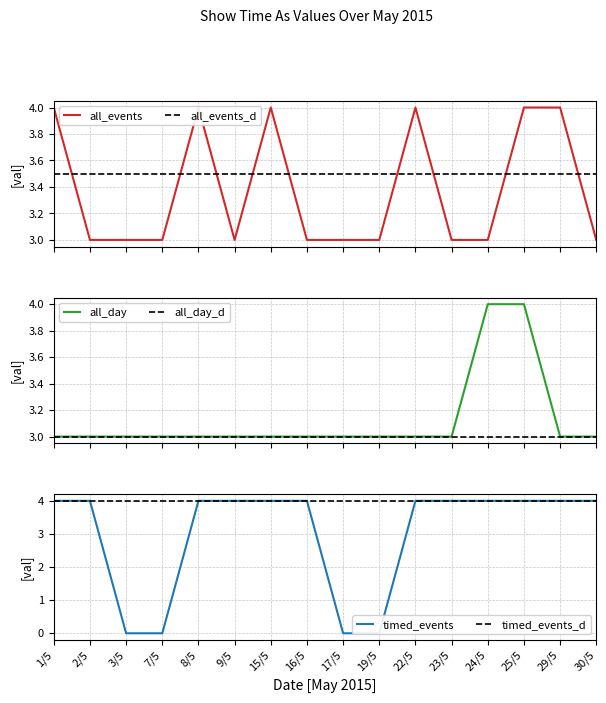

How many distinct data groups are displayed?

6